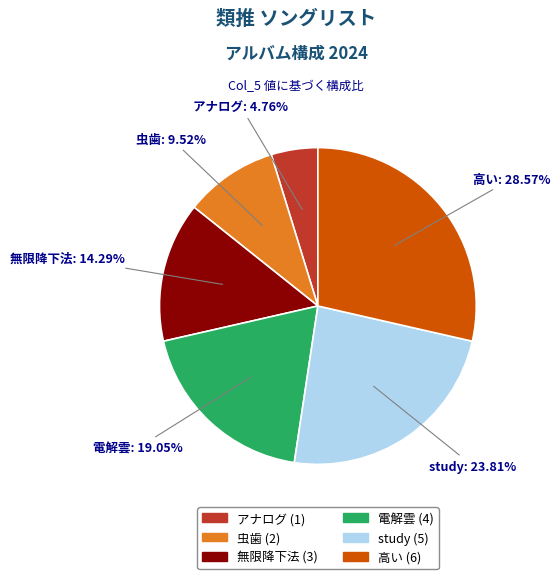

To the nearest percent, what is the average slice percentage?

17%